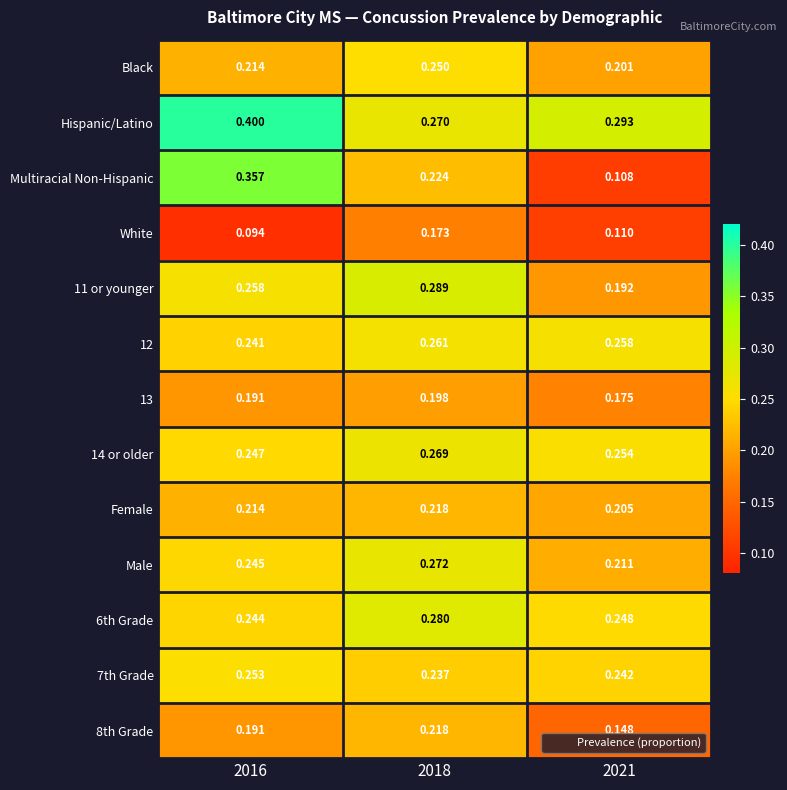

Which series has the widest spread of values?

Multiracial Non-Hispanic